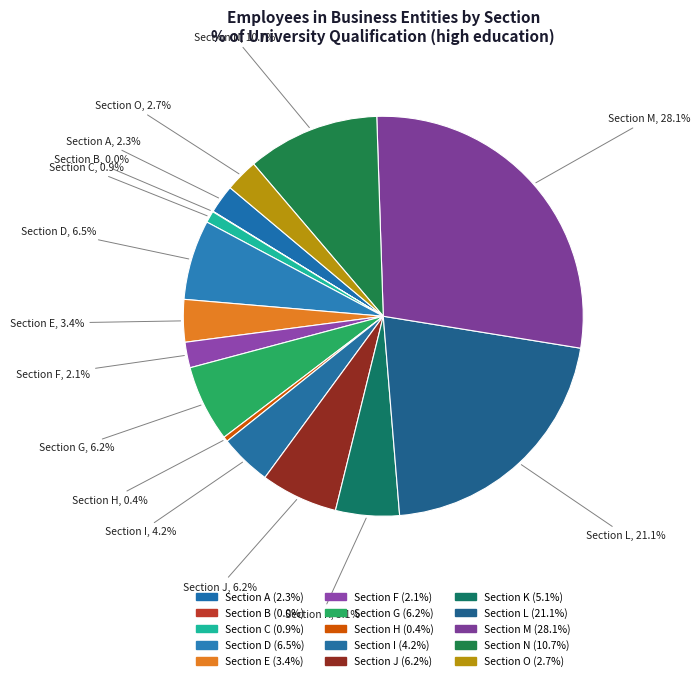

To the nearest percent, what is the combined percentage of Section J and Section O?

9%